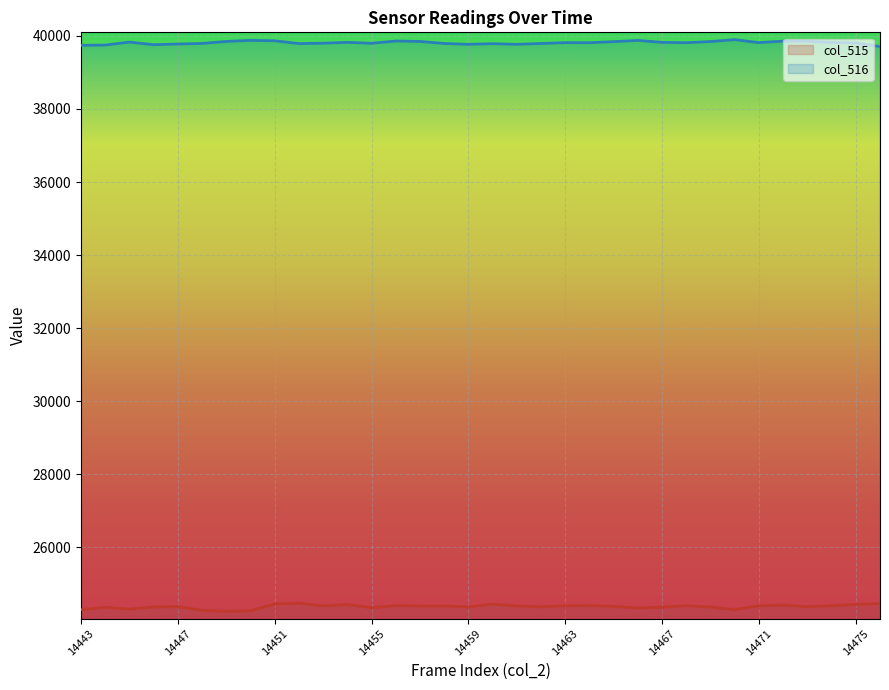

What is the total value across all series at 14466?

64213